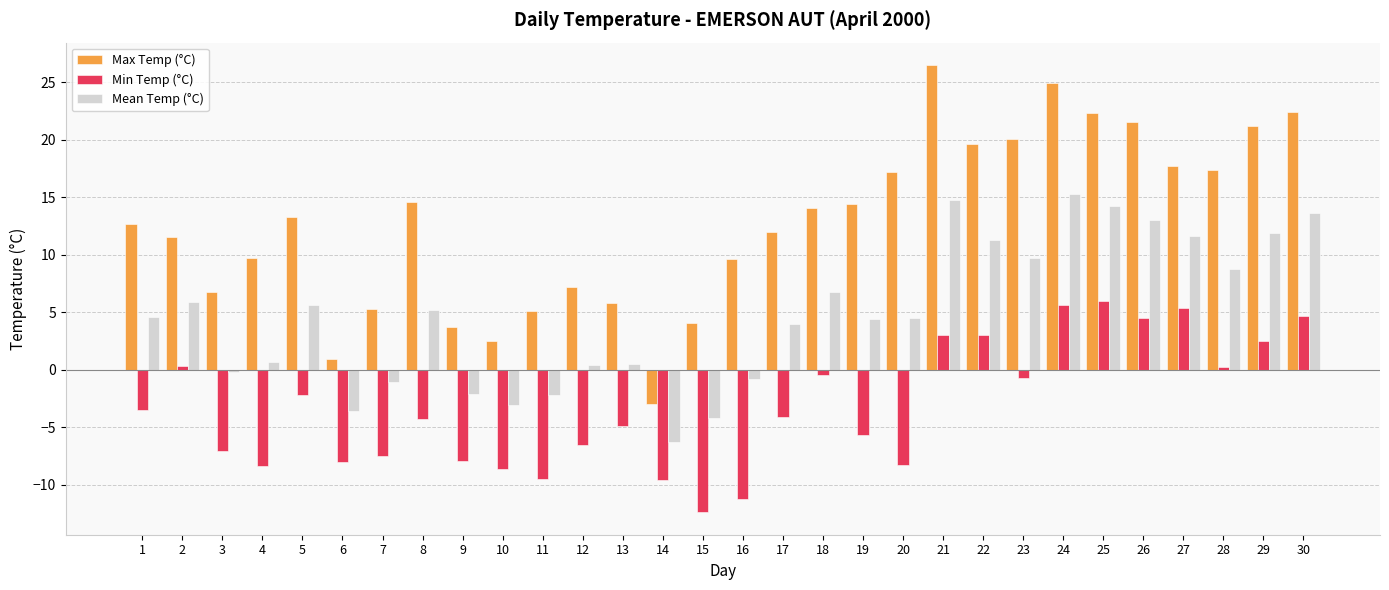

Which series has the largest range (max minus min)?

Max Temp (°C)